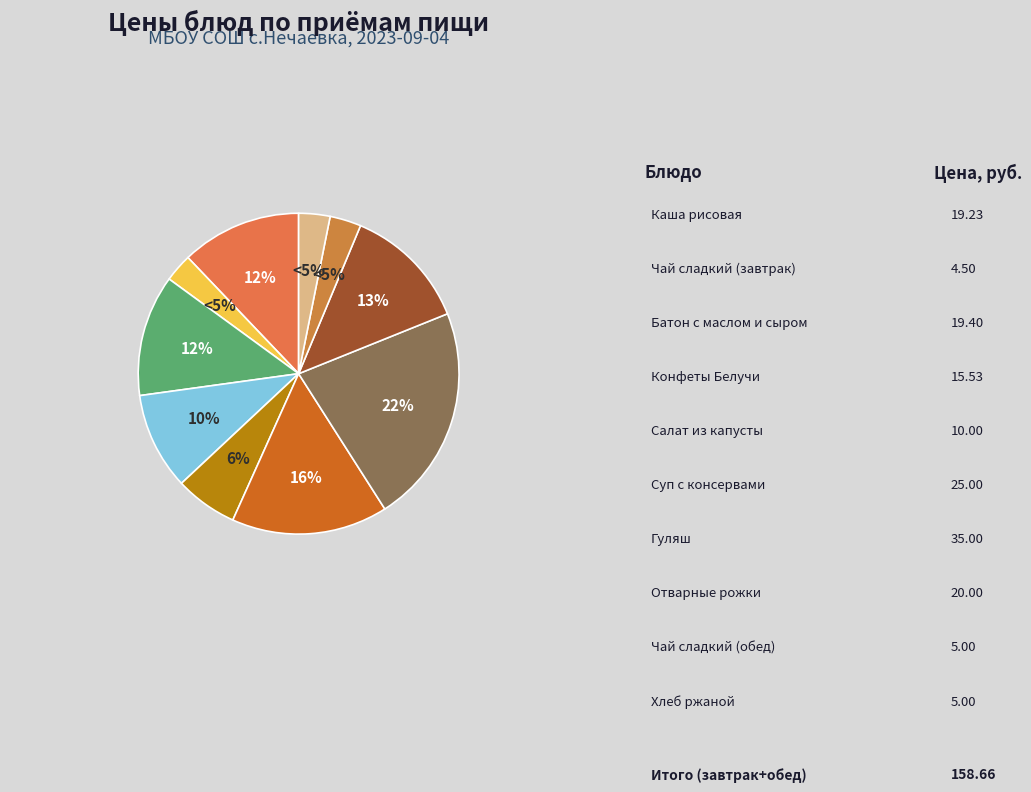

To the nearest percent, what portion does Батон с маслом и сыром represent?

12%